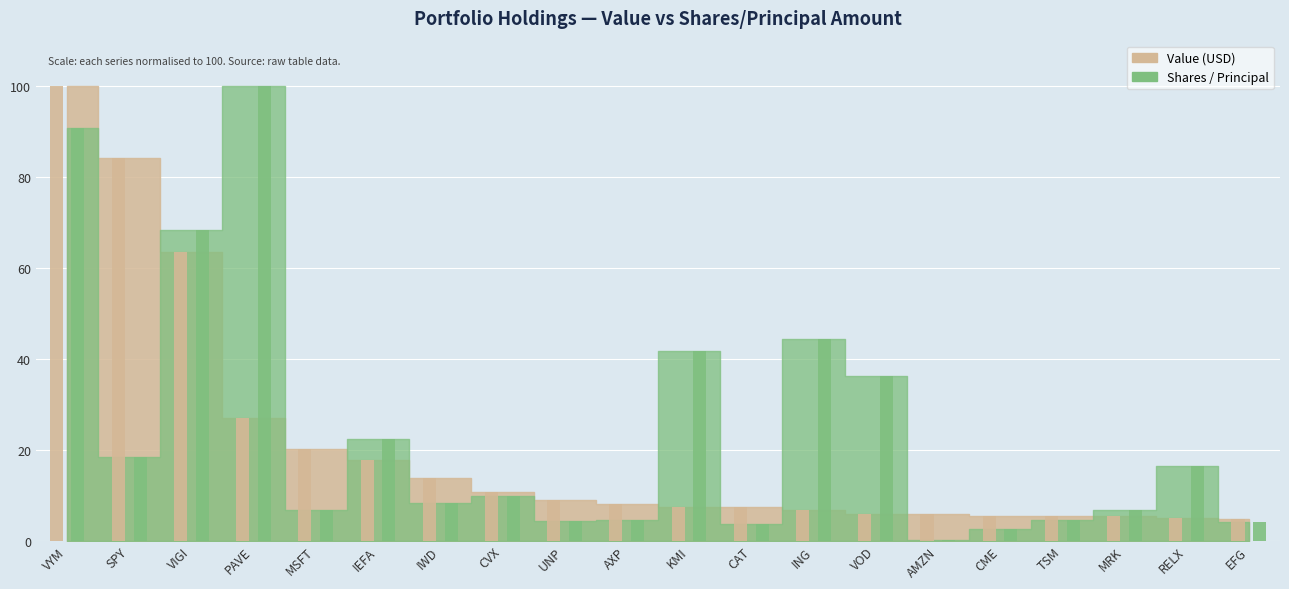

What is the approximate value of Shares / Principal at EFG?

4.2